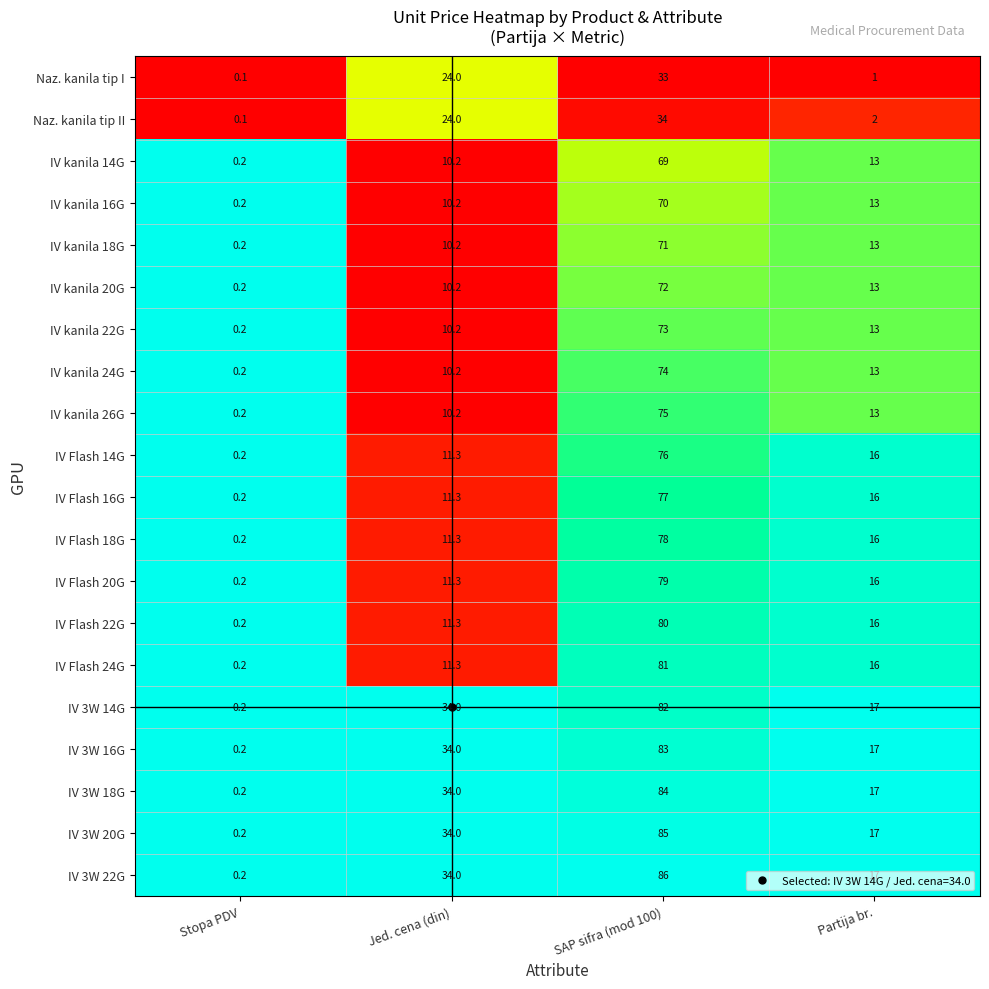

At how many categories does at least one series exceed 0?

4